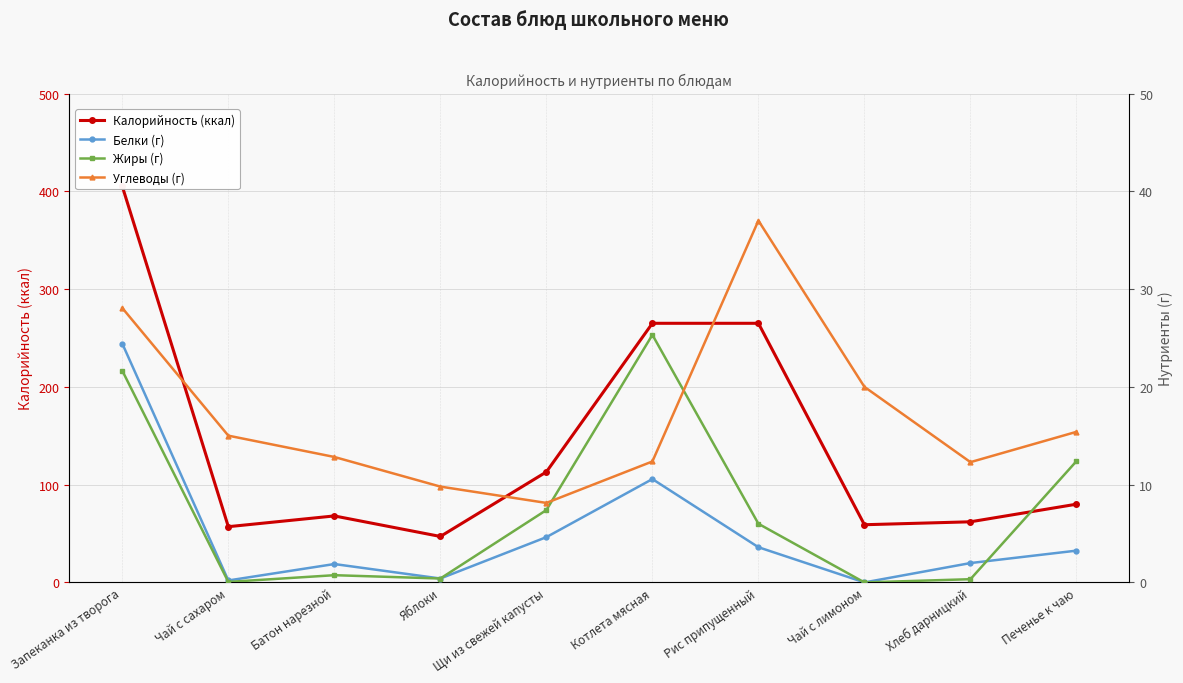

Does the chart display data point markers on the line(s)?

Yes